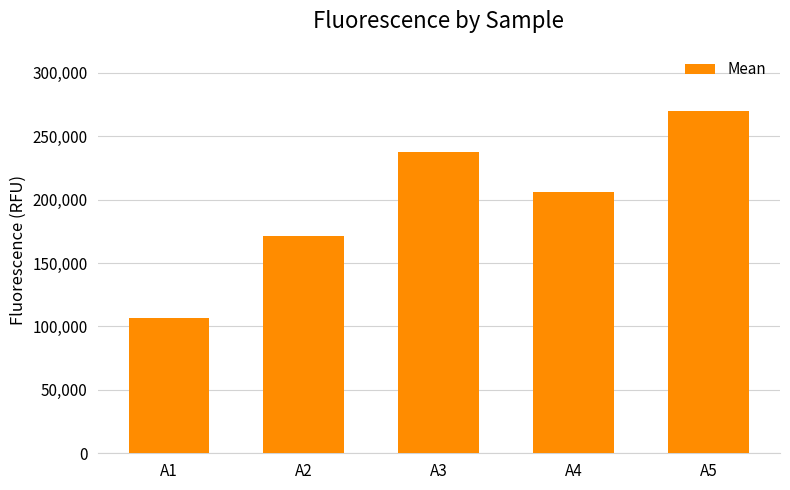

List the labels in order of value, smallest first.

A1, A2, A4, A3, A5